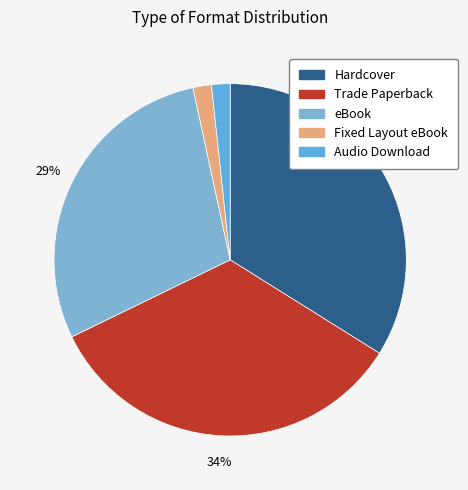

Do Fixed Layout eBook and eBook together represent more than half of the pie?

No